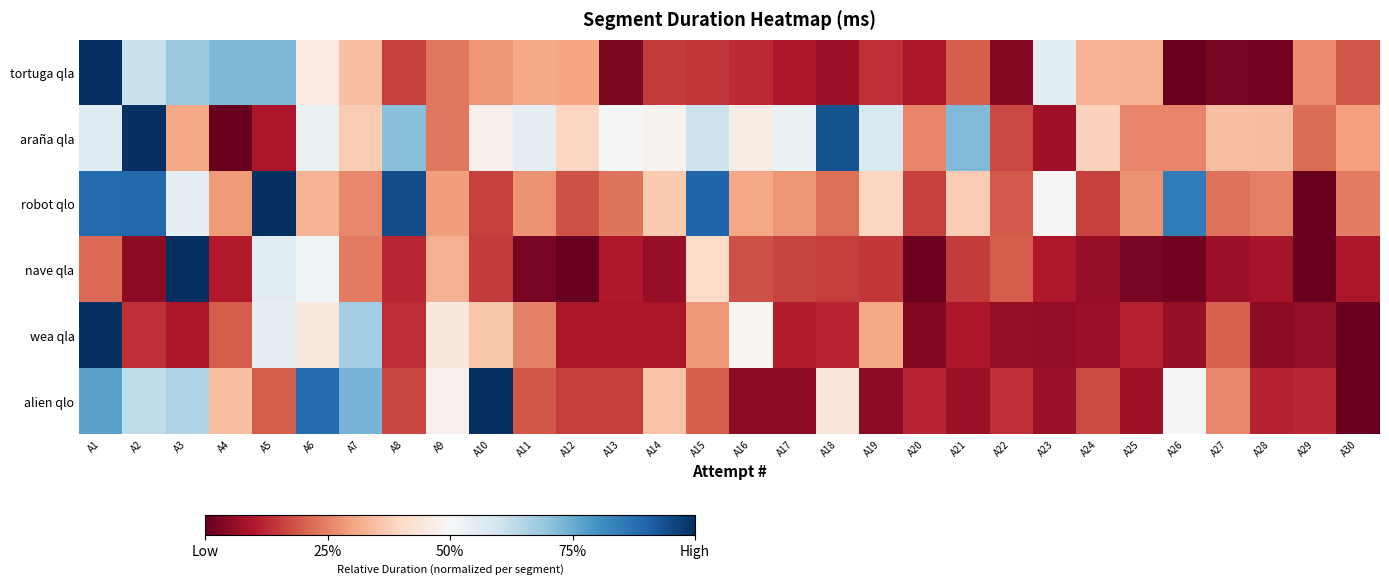

List the series in order of their peak value, lowest first.

tortuga qla, araña qla, robot qlo, nave qla, wea qla, alien qlo